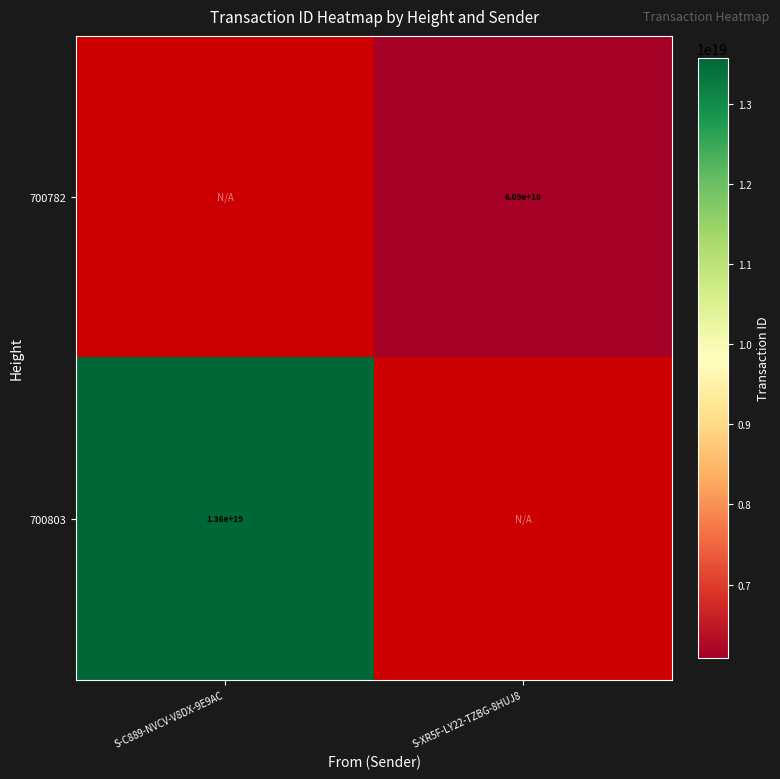

How many categories are shown in the chart?

2